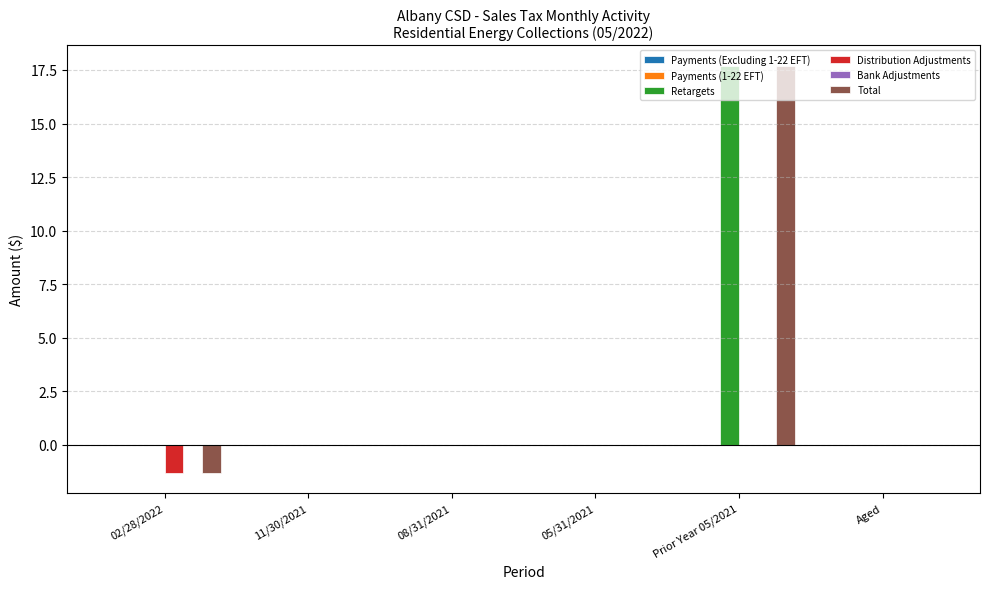

What is the maximum value shown in the chart?

17.7